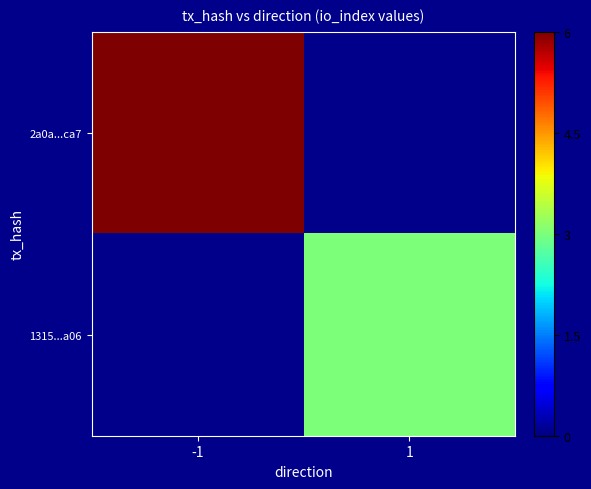

What is the total value across all series at -1?

6